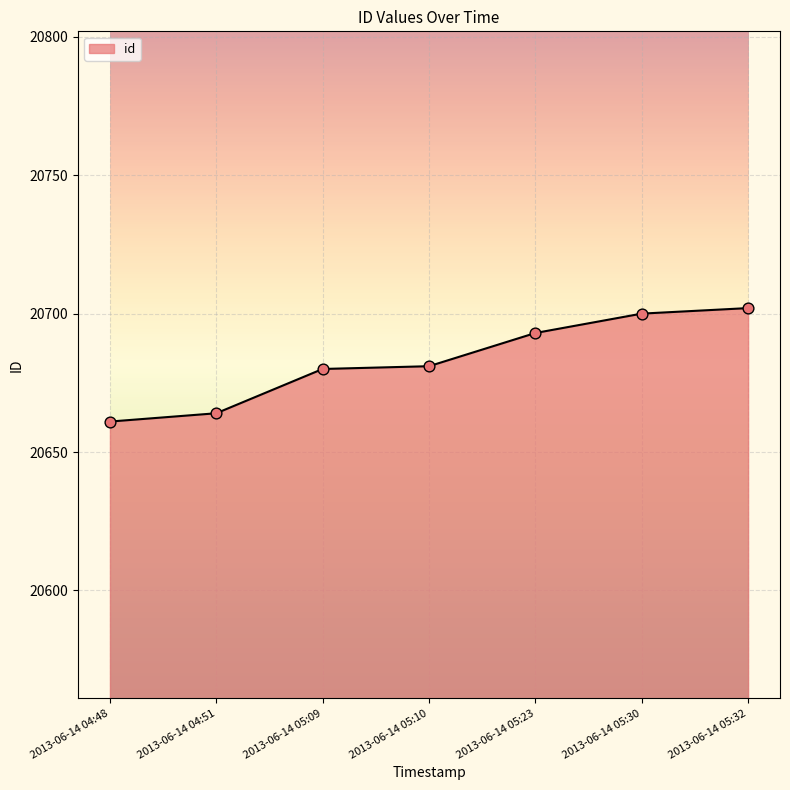

What is the change in value from 2013-06-14 05:09 to 2013-06-14 05:32?

+22